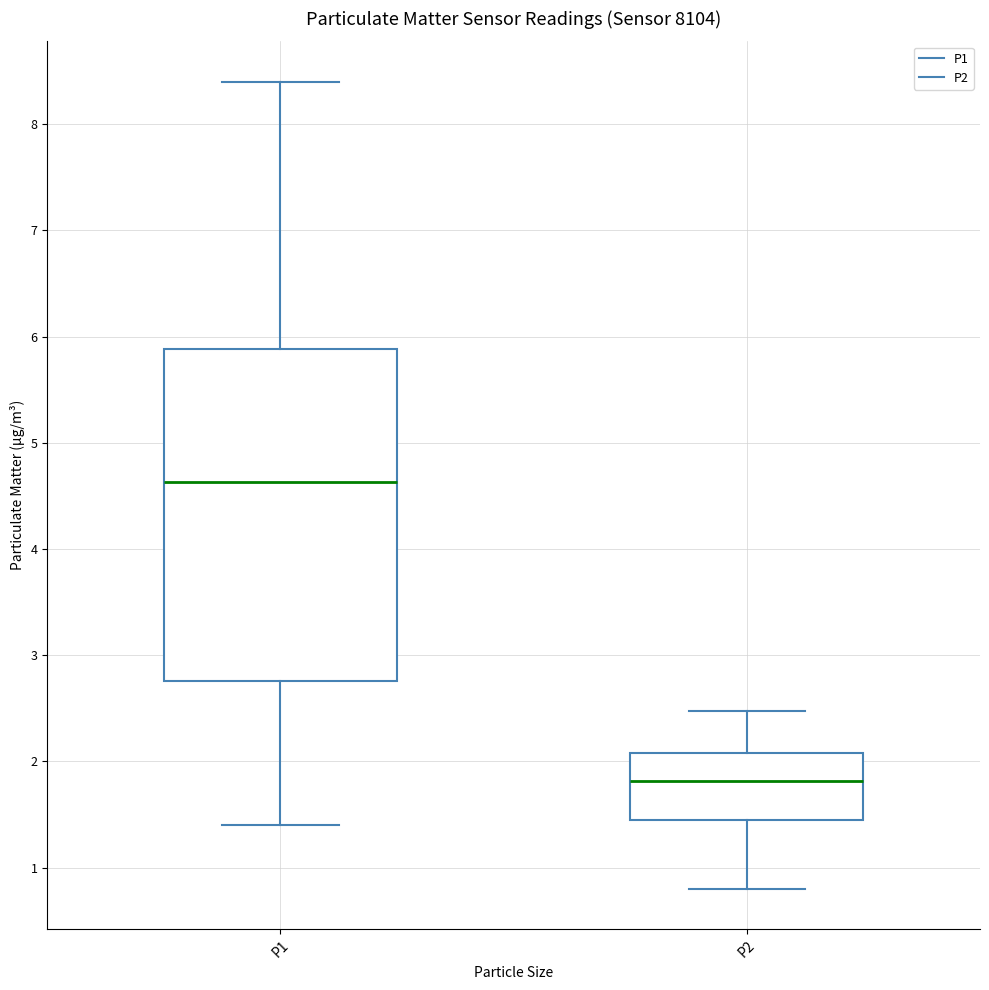

Reading left to right, read every box against the y-axis: the position of its median line, the range the box covers, and the ends of its whiskers. The values are not printed on the chart, so give them approximately, as read against the axis.

P1: median 4.6, box 2.8 to 5.9, whiskers 1.4 to 8.4
P2: median 1.8, box 1.5 to 2.1, whiskers 0.8 to 2.5